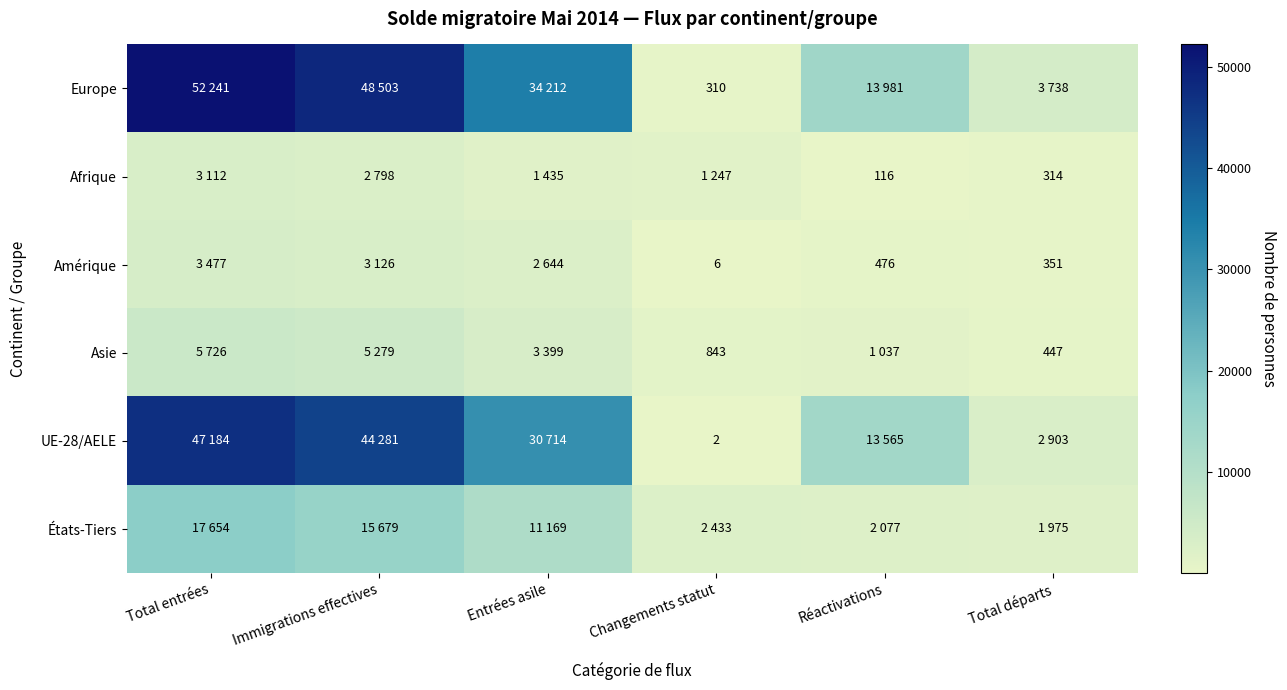

Is it true that Europe equals 152 at Changements statut?

False